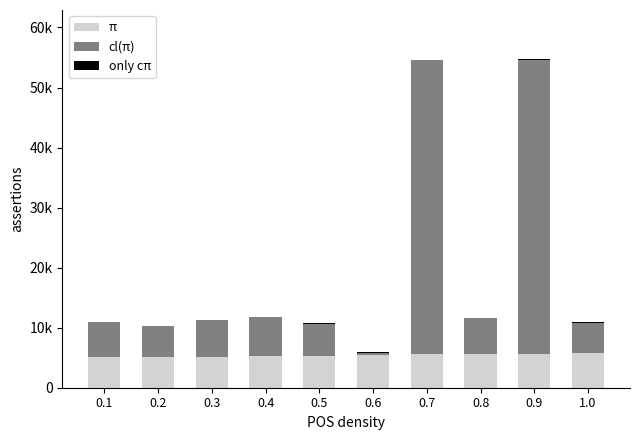

Rank the series by their average value, from highest to lowest.

cl(π), π, only cπ